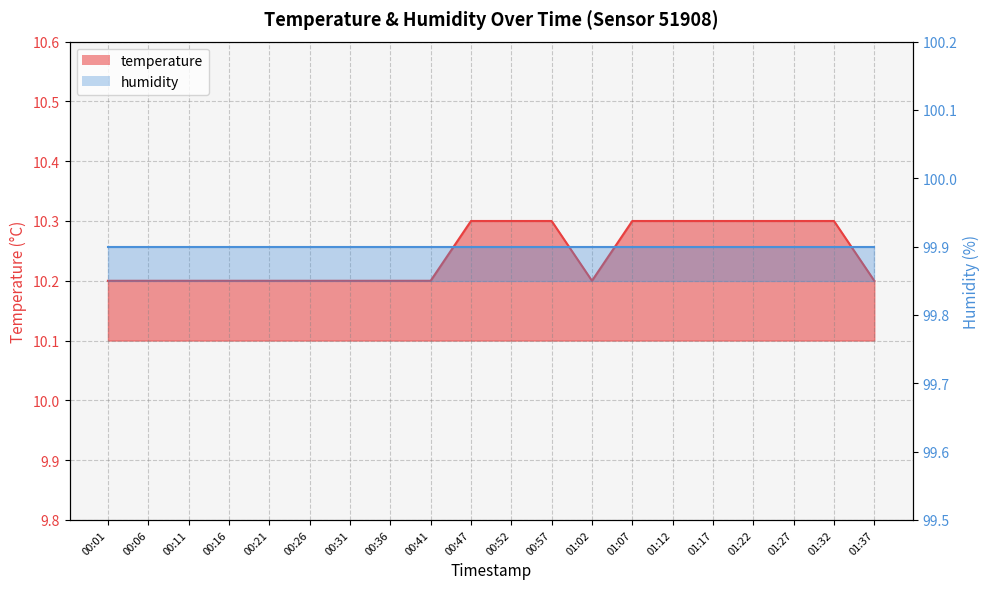

What is the change in value from 00:01 to 00:57?

+0.1